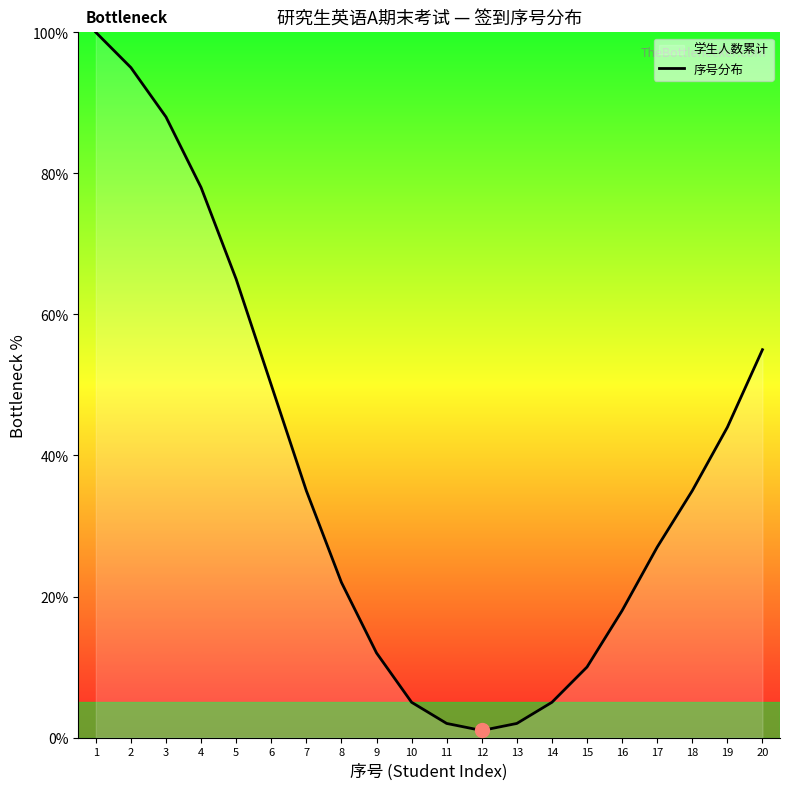

The value at 17 is 27. True or false?

True